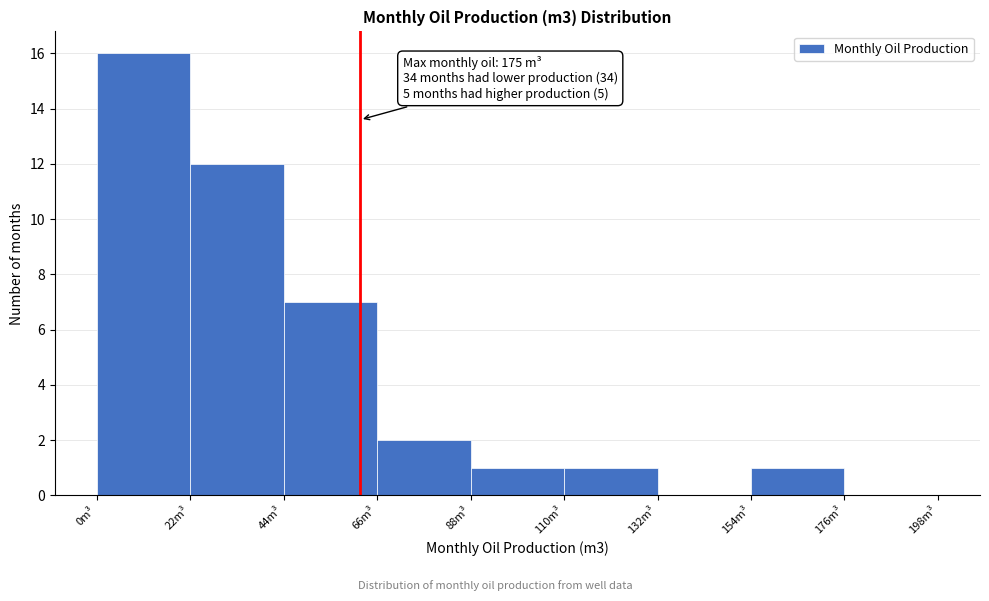

Over which range of the x-axis is the bar tallest?

0 to 22